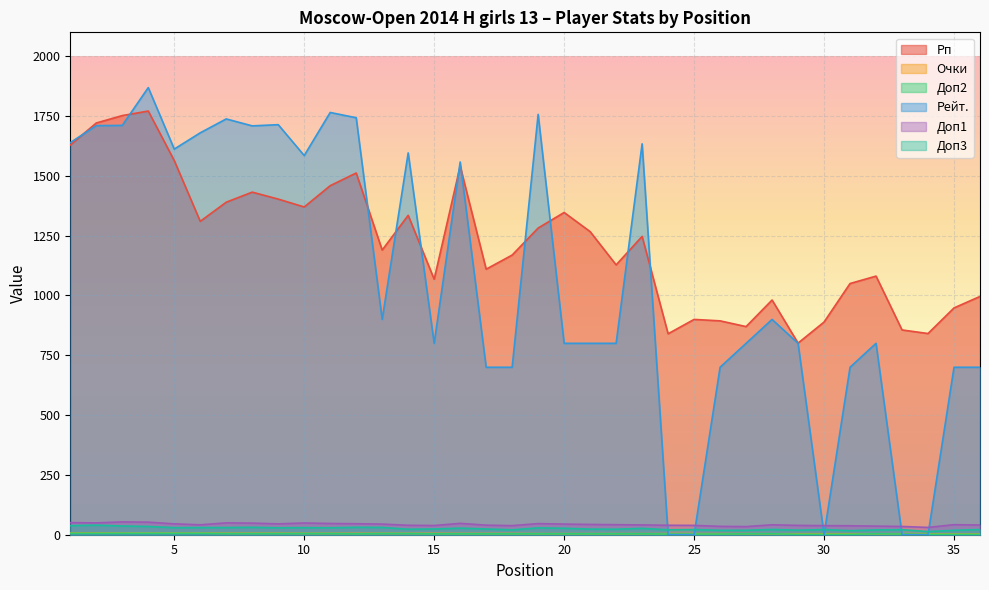

What are all the series names shown in the legend?

Рп, Очки, Доп2, Рейт., Доп1, Доп3